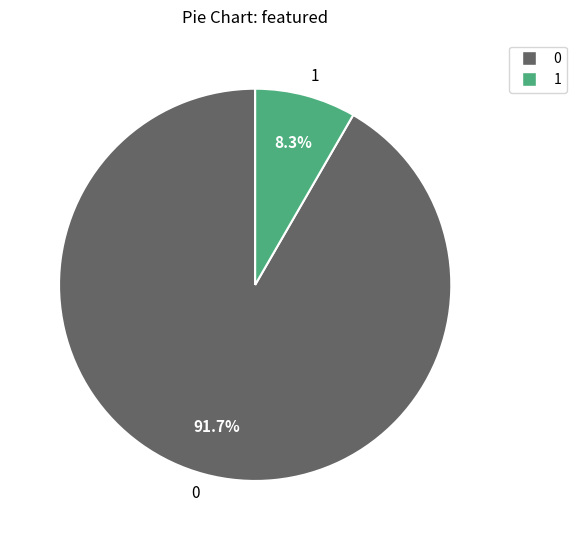

Combined, do 1 and 0 account for over 50%?

Yes